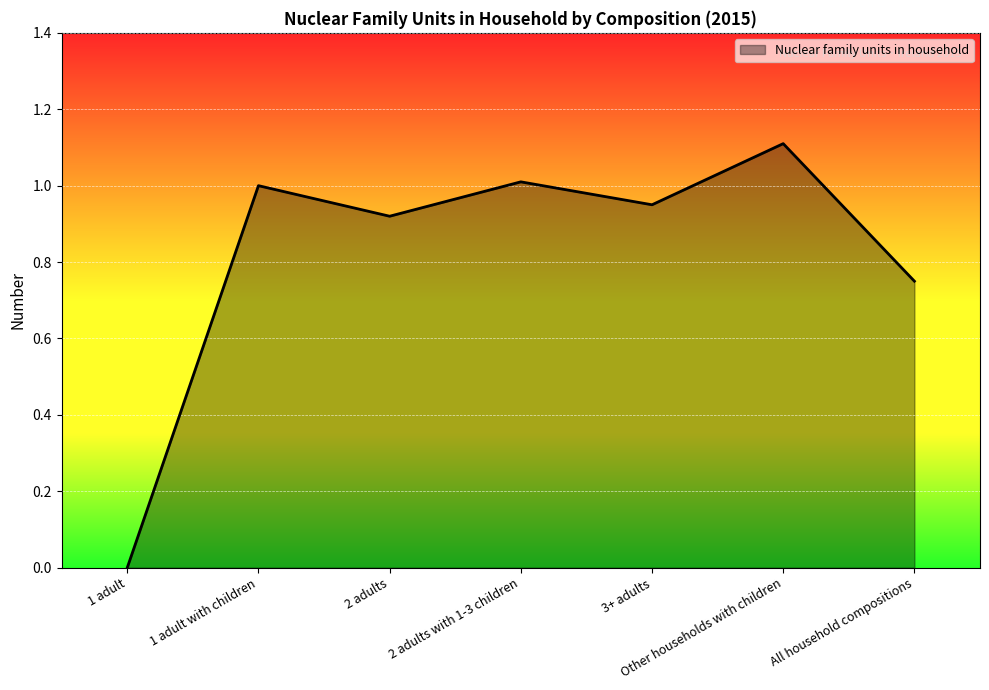

The chart shows a value of 1.0 at 2 adults with 1-3 children. True or false?

True